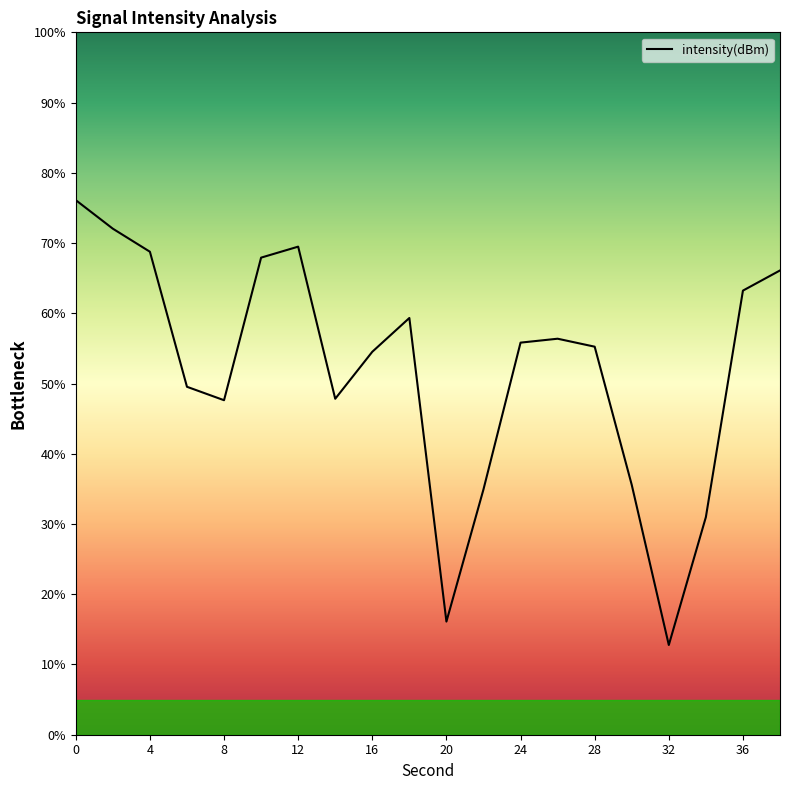

What is the smallest value displayed?

12.8